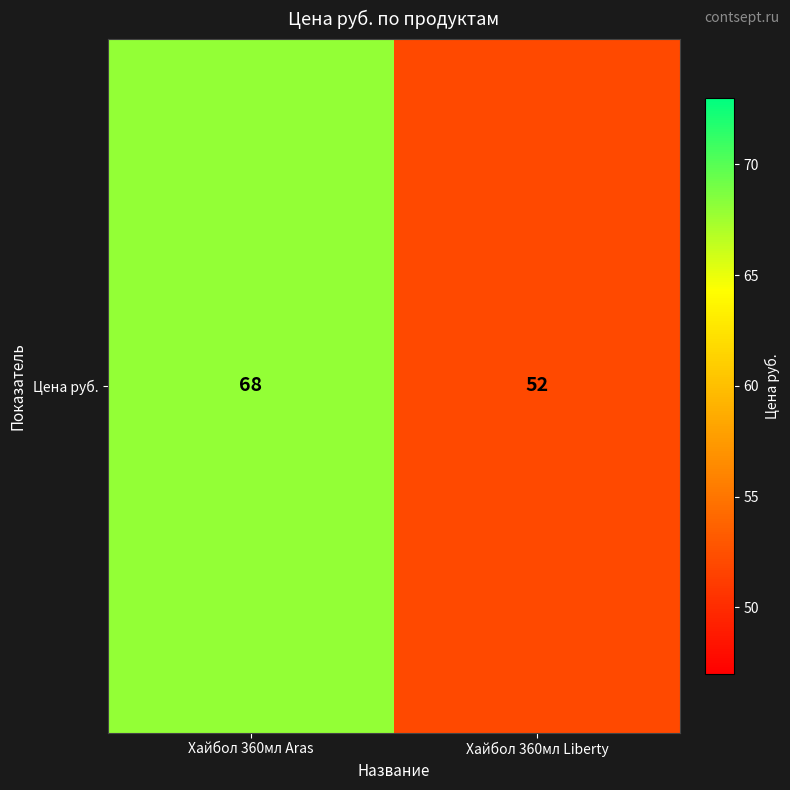

What is the change in value from Хайбол 360мл Aras to Хайбол 360мл Liberty?

-16